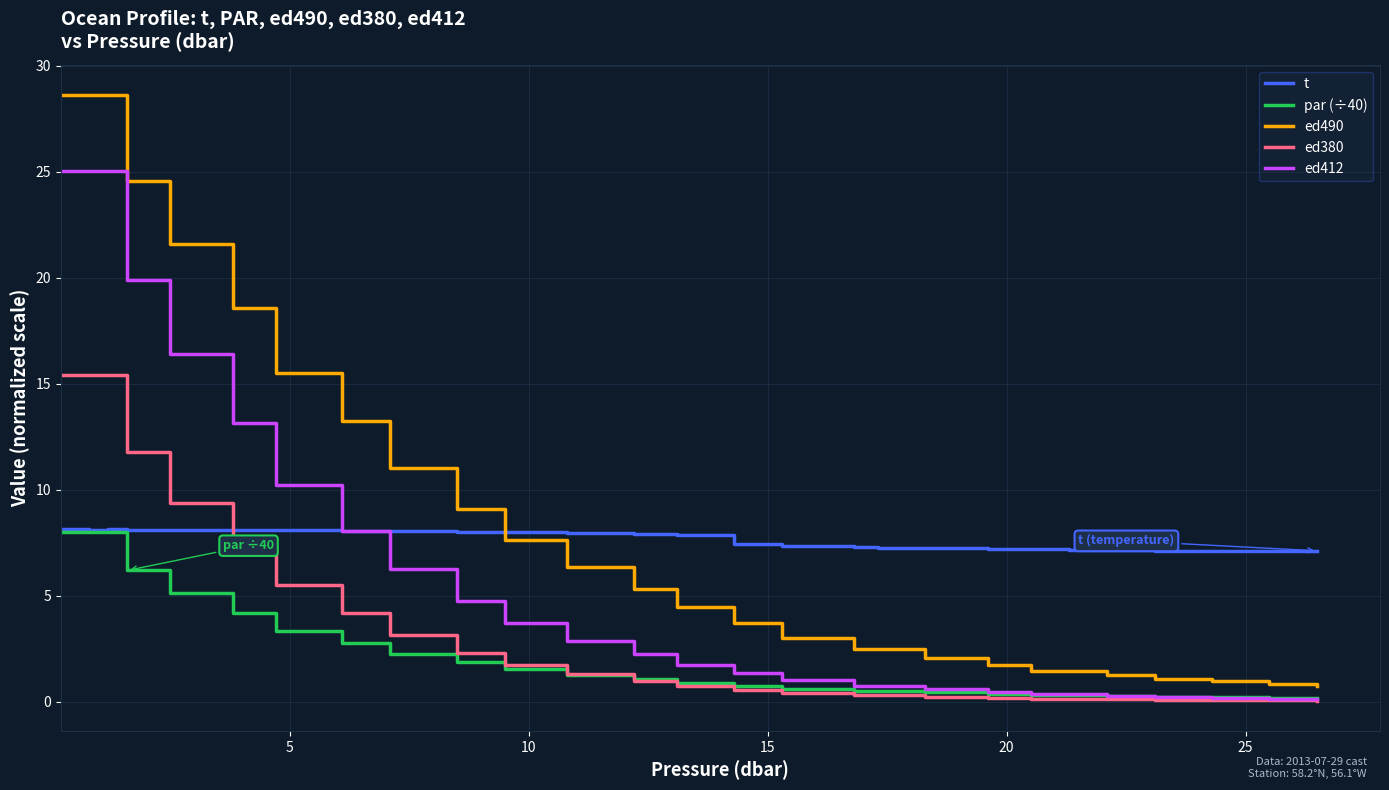

What is the maximum value for ed490?

28.6